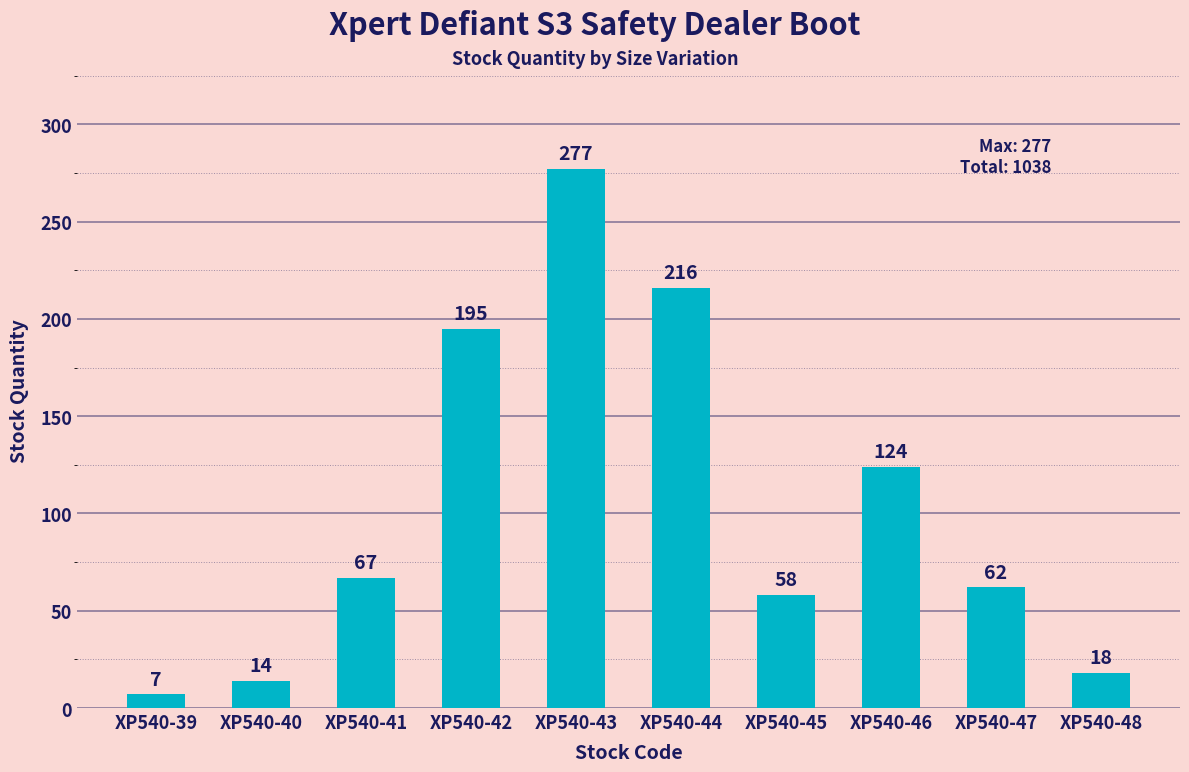

List the labels in order of value, smallest first.

XP540-39, XP540-40, XP540-48, XP540-45, XP540-47, XP540-41, XP540-46, XP540-42, XP540-44, XP540-43